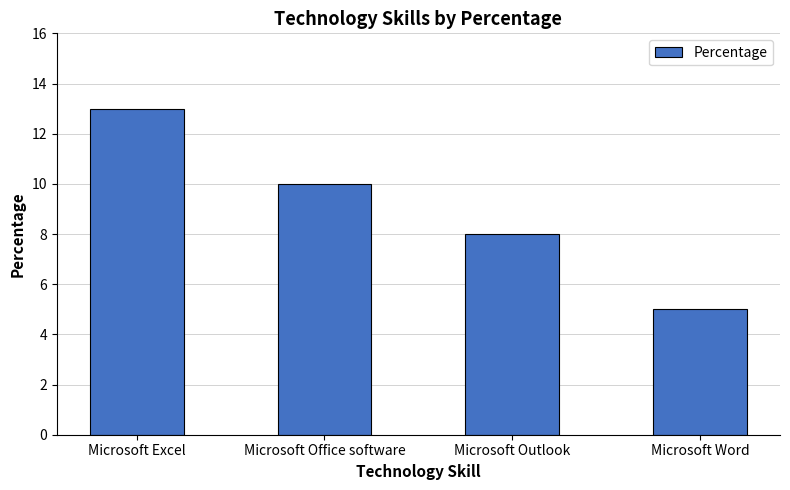

Reading left to right, list all the values displayed in this chart.

Microsoft Excel=13	Microsoft Office software=10	Microsoft Outlook=8	Microsoft Word=5